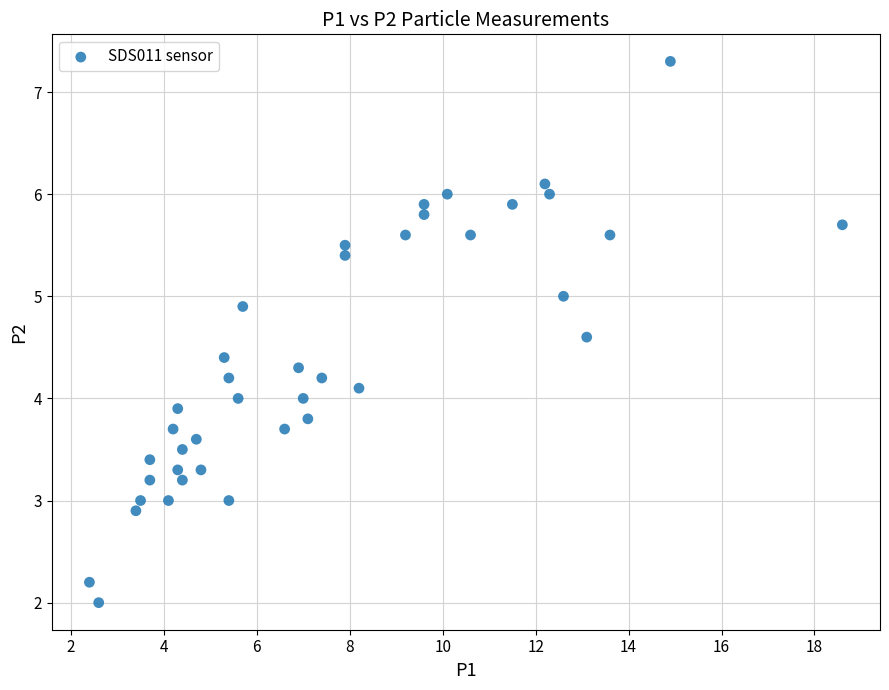

What is the range of X values (max minus min)?

16.2